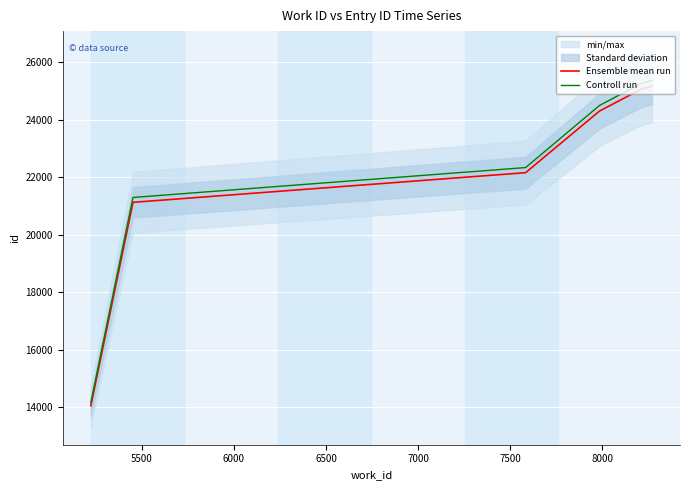

How many lines are shown in the chart?

2